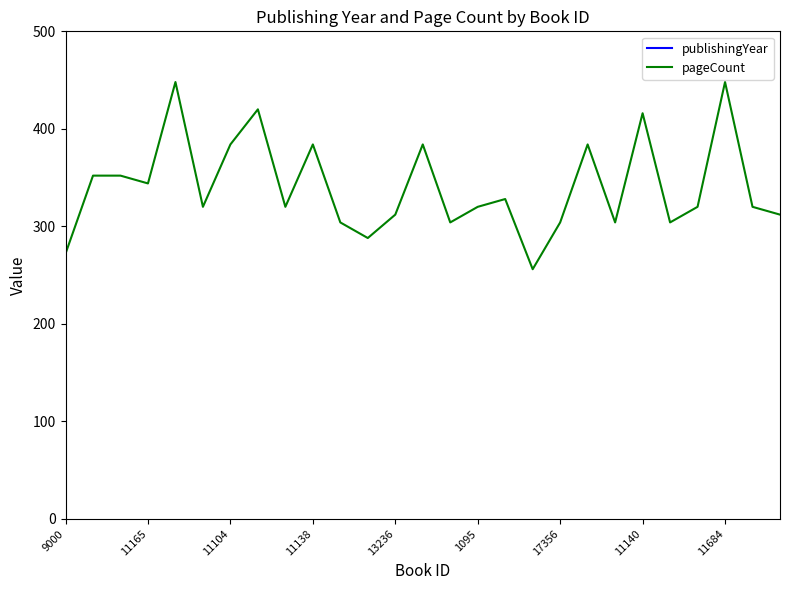

True or false: publishingYear and pageCount cross at least once.

False